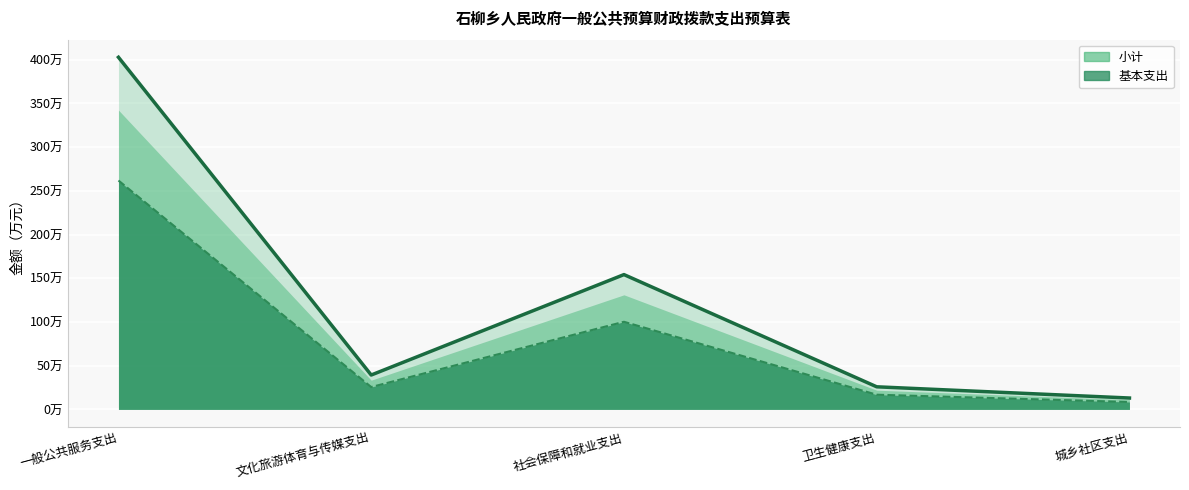

List the labels in order of 基本支出 value, largest first.

一般公共服务支出, 社会保障和就业支出, 文化旅游体育与传媒支出, 卫生健康支出, 城乡社区支出